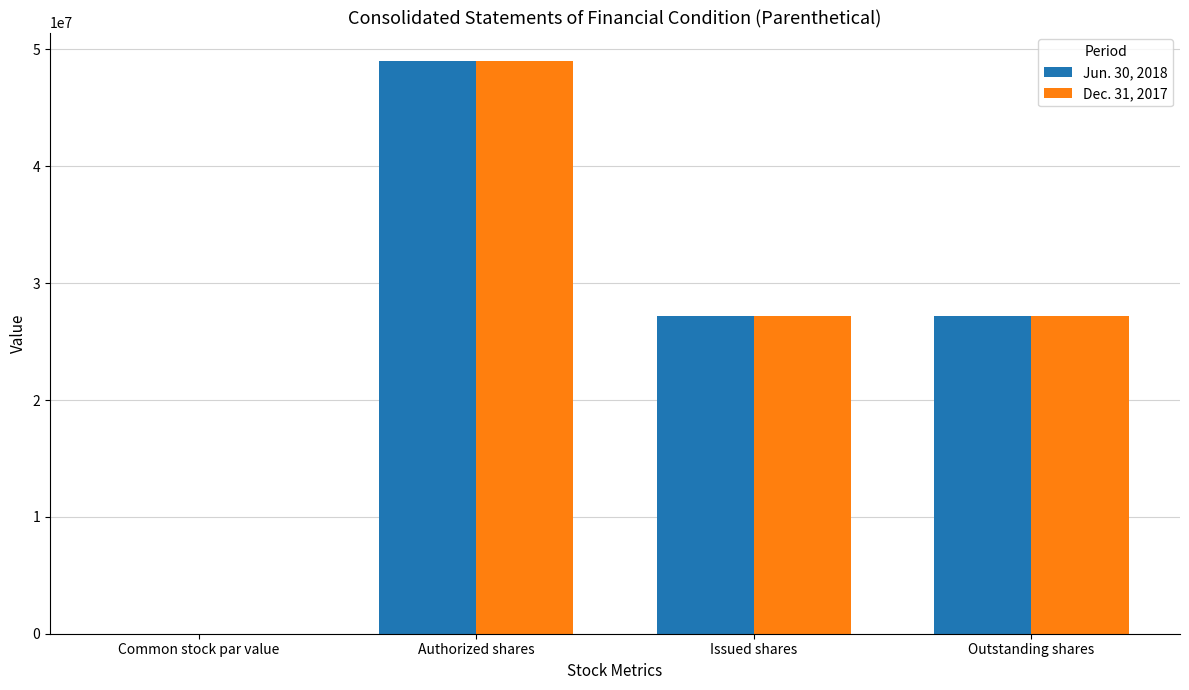

Is it true that Jun. 30, 2018 equals 40000924.6 at Outstanding shares?

False